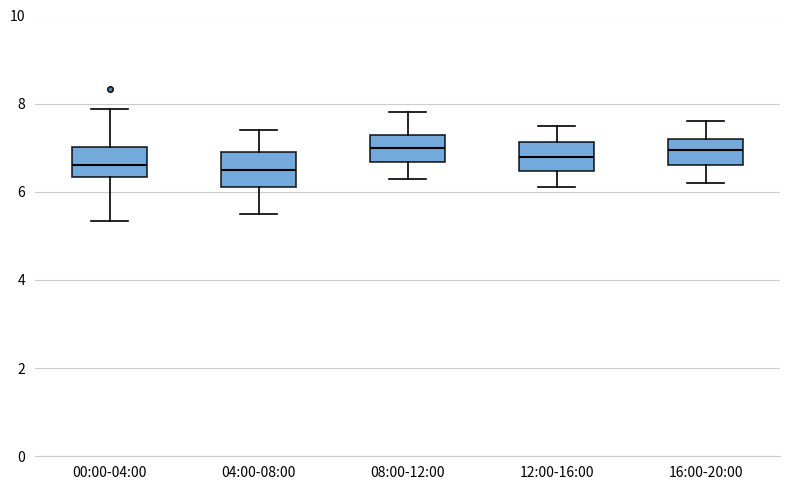

Reading left to right, read every box against the y-axis: the position of its median line, the range the box covers, and the ends of its whiskers. The values are not printed on the chart, so give them approximately, as read against the axis.

00:00-04:00: median 6.6, box 6.4 to 7.0, whiskers 5.4 to 7.8
04:00-08:00: median 6.6, box 6.2 to 7.0, whiskers 5.6 to 7.4
08:00-12:00: median 7.0, box 6.6 to 7.4, whiskers 6.4 to 7.8
12:00-16:00: median 6.8, box 6.4 to 7.2, whiskers 6.2 to 7.6
16:00-20:00: median 7.0, box 6.6 to 7.2, whiskers 6.2 to 7.6